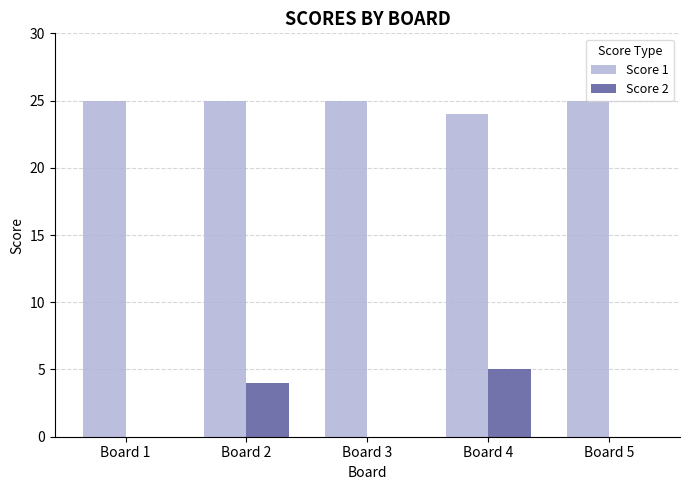

Between Board 2 and Board 5, which series saw the biggest shift?

Score 2